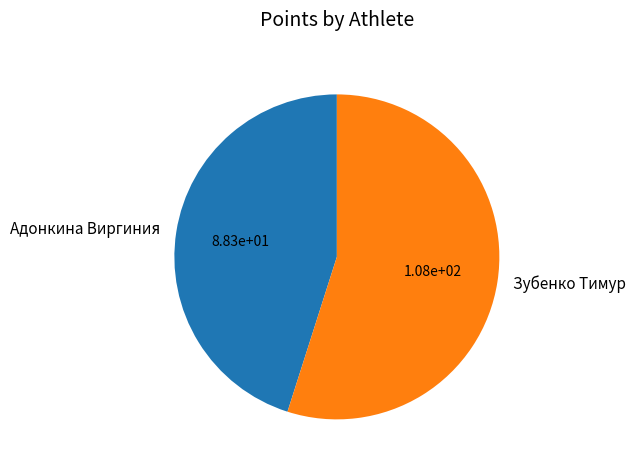

How many slices are in this pie chart?

2